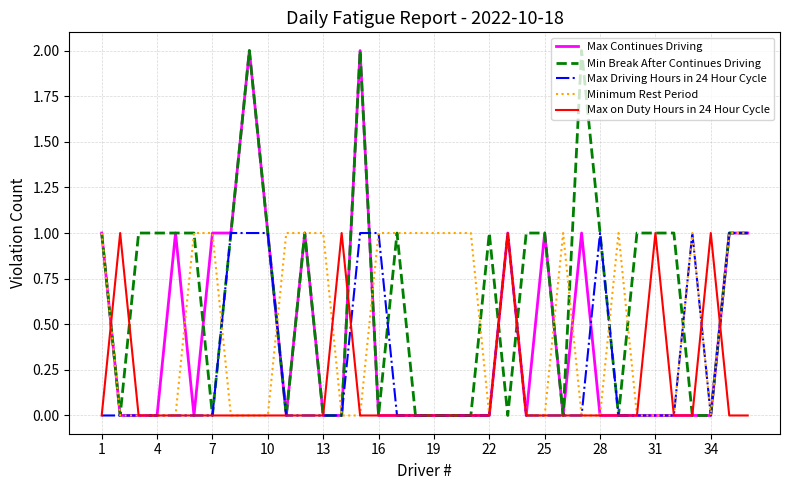

List the series in order of their overall mean, highest first.

Min Break After Continues Driving, Minimum Rest Period, Max Continues Driving, Max Driving Hours in 24 Hour Cycle, Max on Duty Hours in 24 Hour Cycle